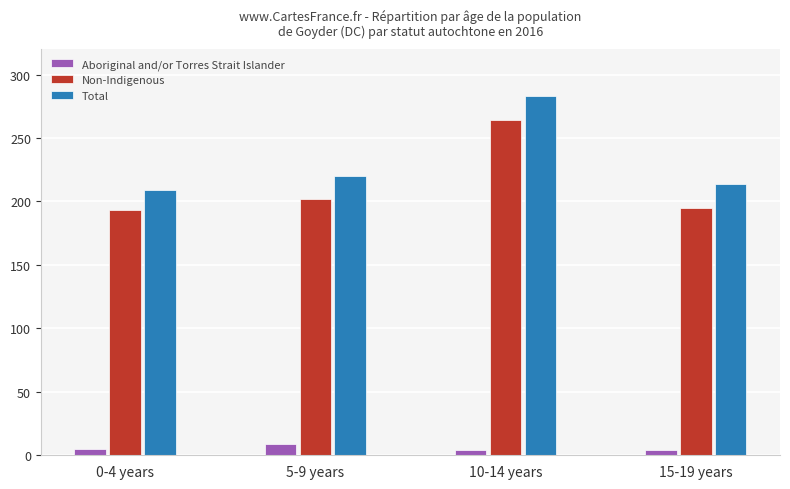

At which label is Non-Indigenous closest to 228?

5-9 years